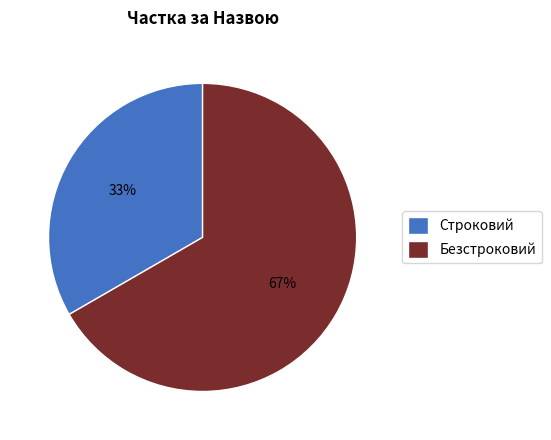

Is it true that Безстроковий is 67% of the pie?

True